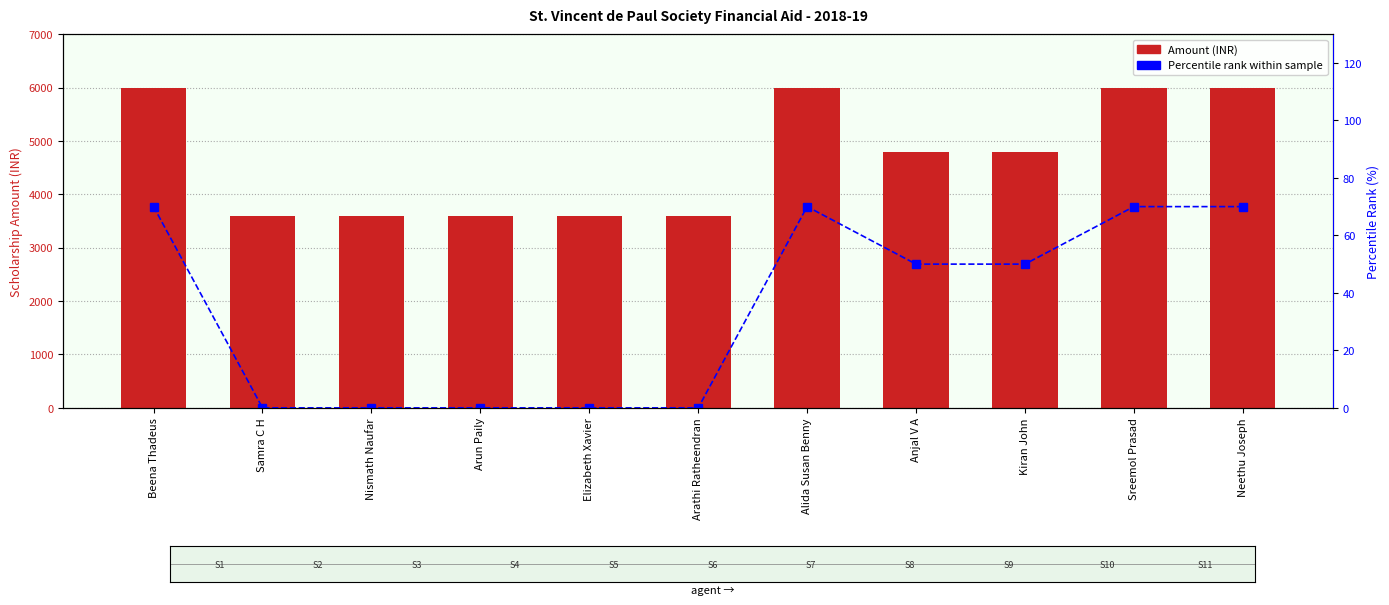

What are all the series names shown in the legend?

Amount (INR), Percentile rank within sample